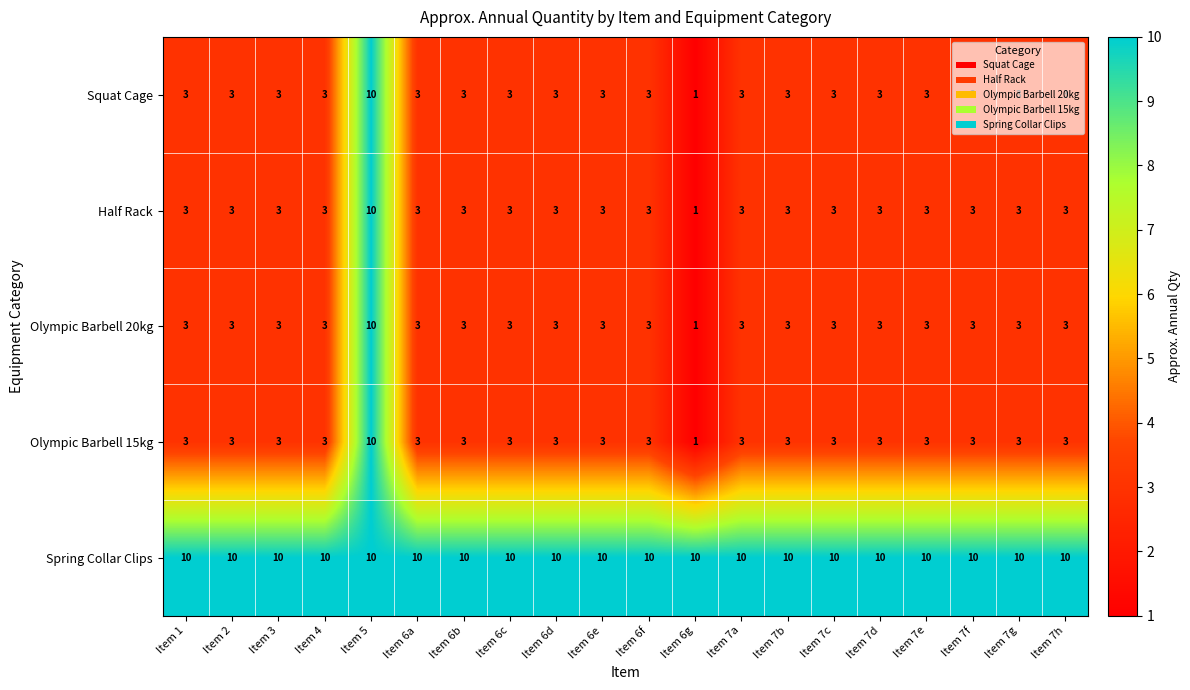

What is the approximate value of Olympic Barbell 15kg at Item 1?

3